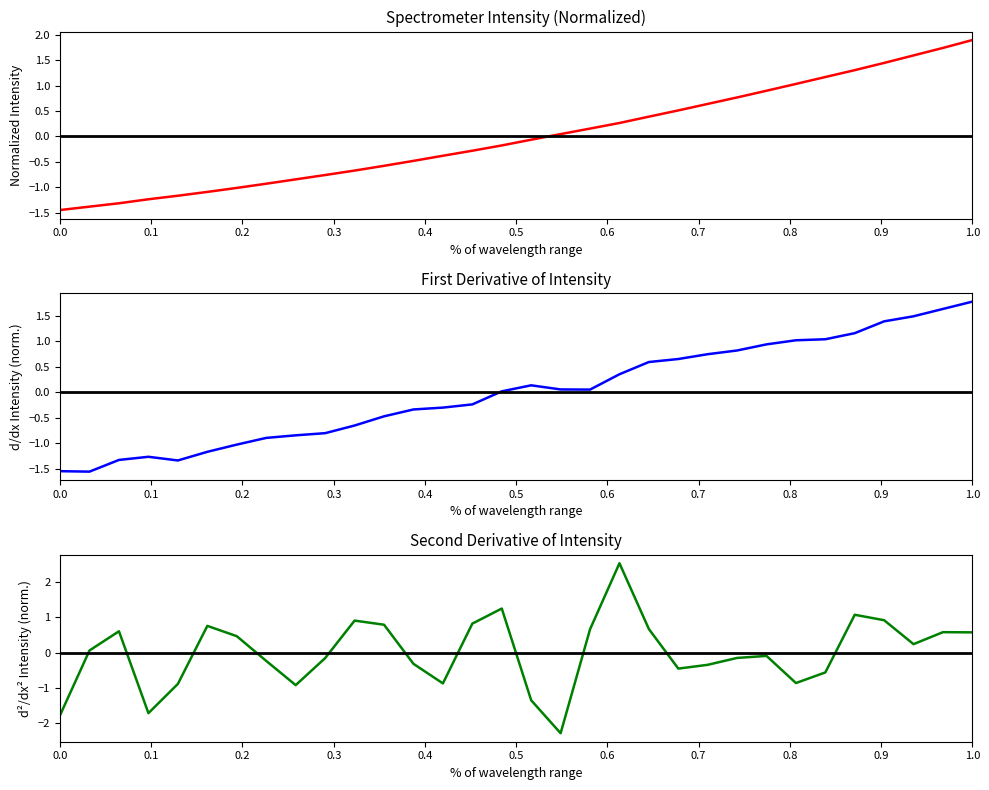

Is this an area chart (filled region under the line)?

No